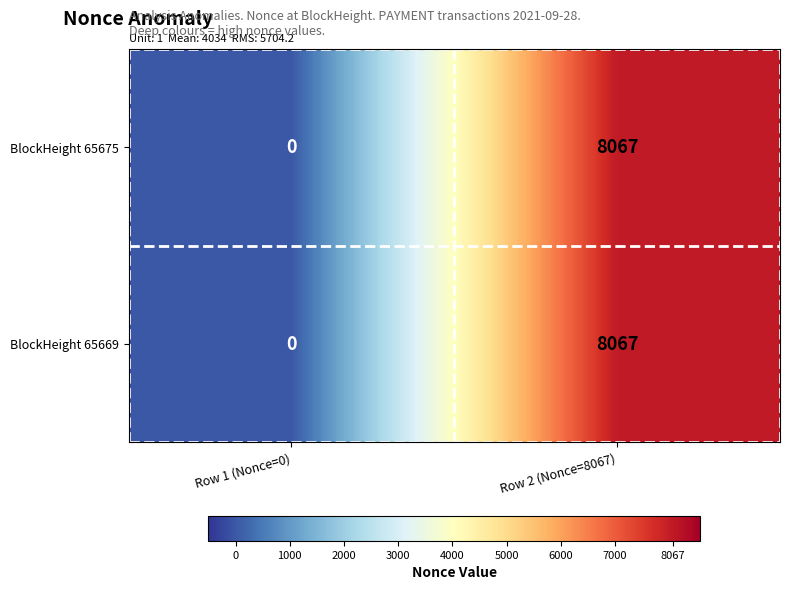

What value does the BlockHeight 65669 series have at Row 2 (Nonce=8067)?

8067